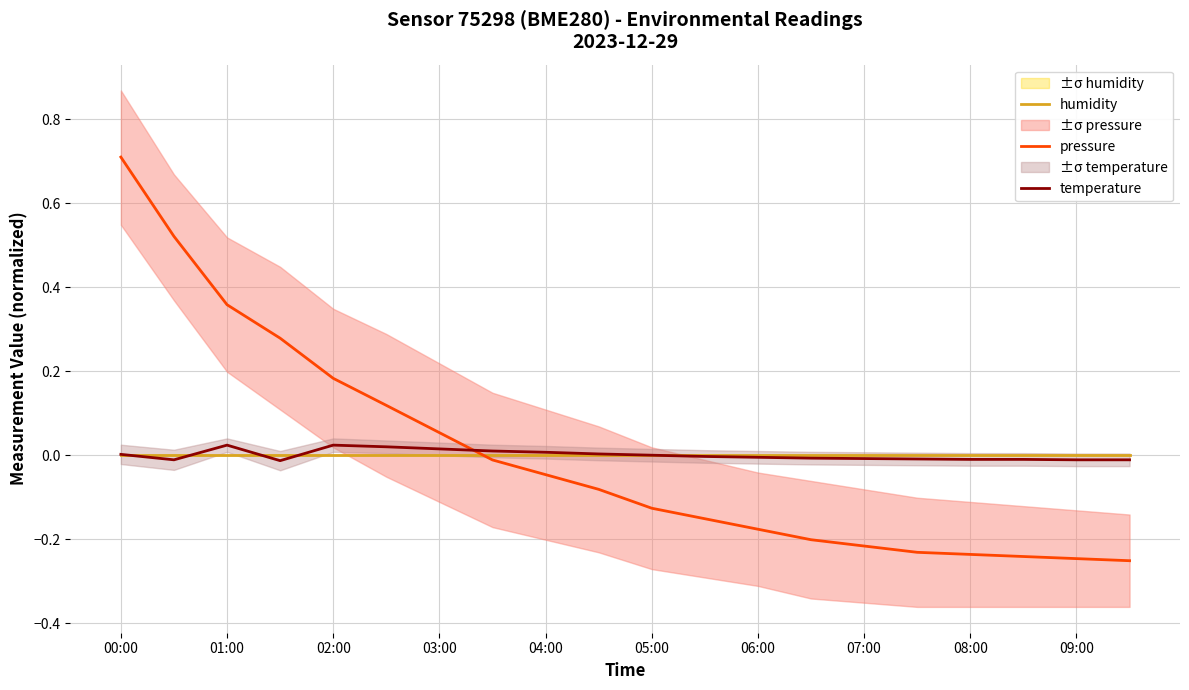

True or false: pressure has more than 2 interior local peaks.

False